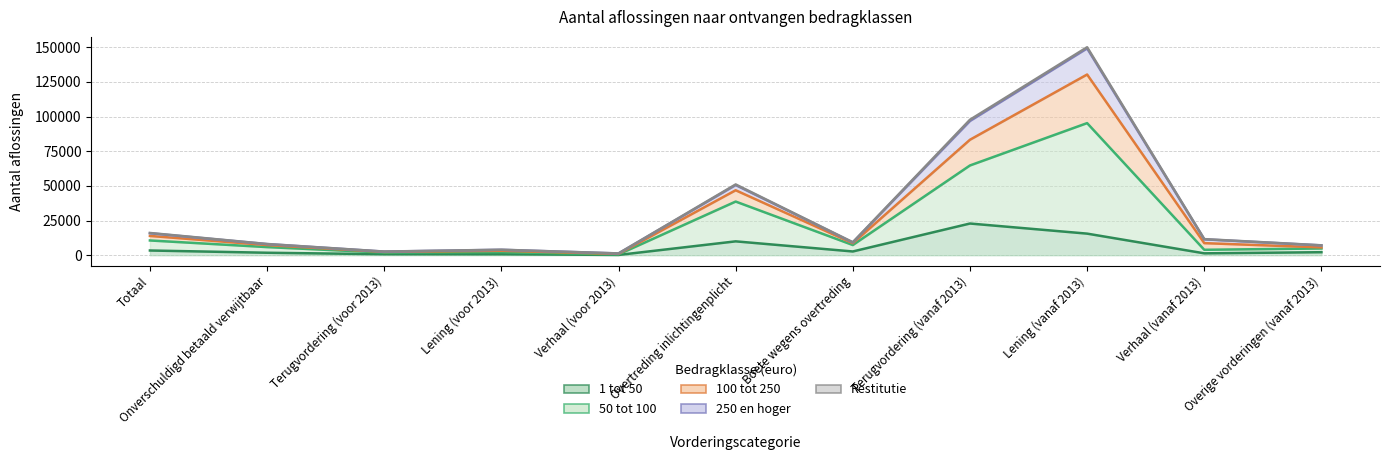

What position from the left is Terugvordering (voor 2013)?

3